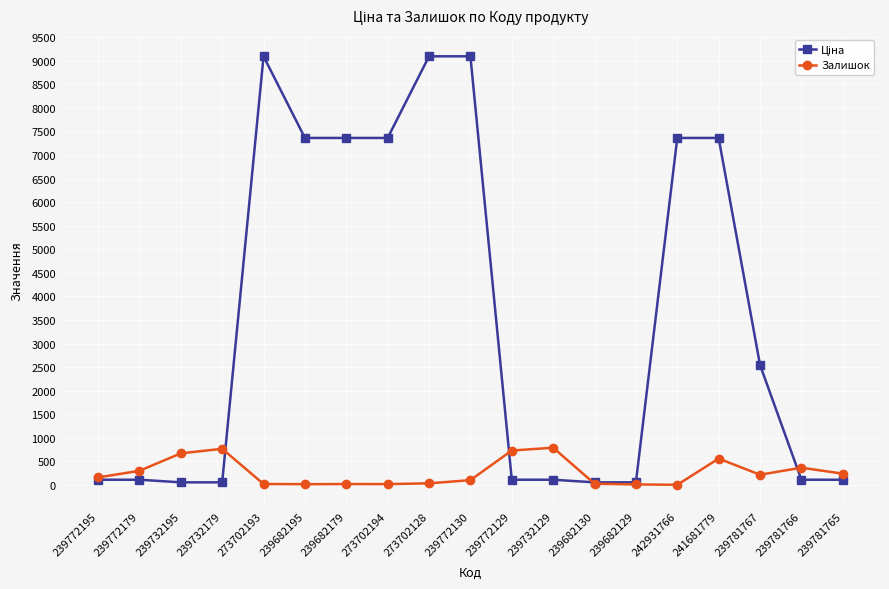

What is the maximum value shown in the chart?

9092.0